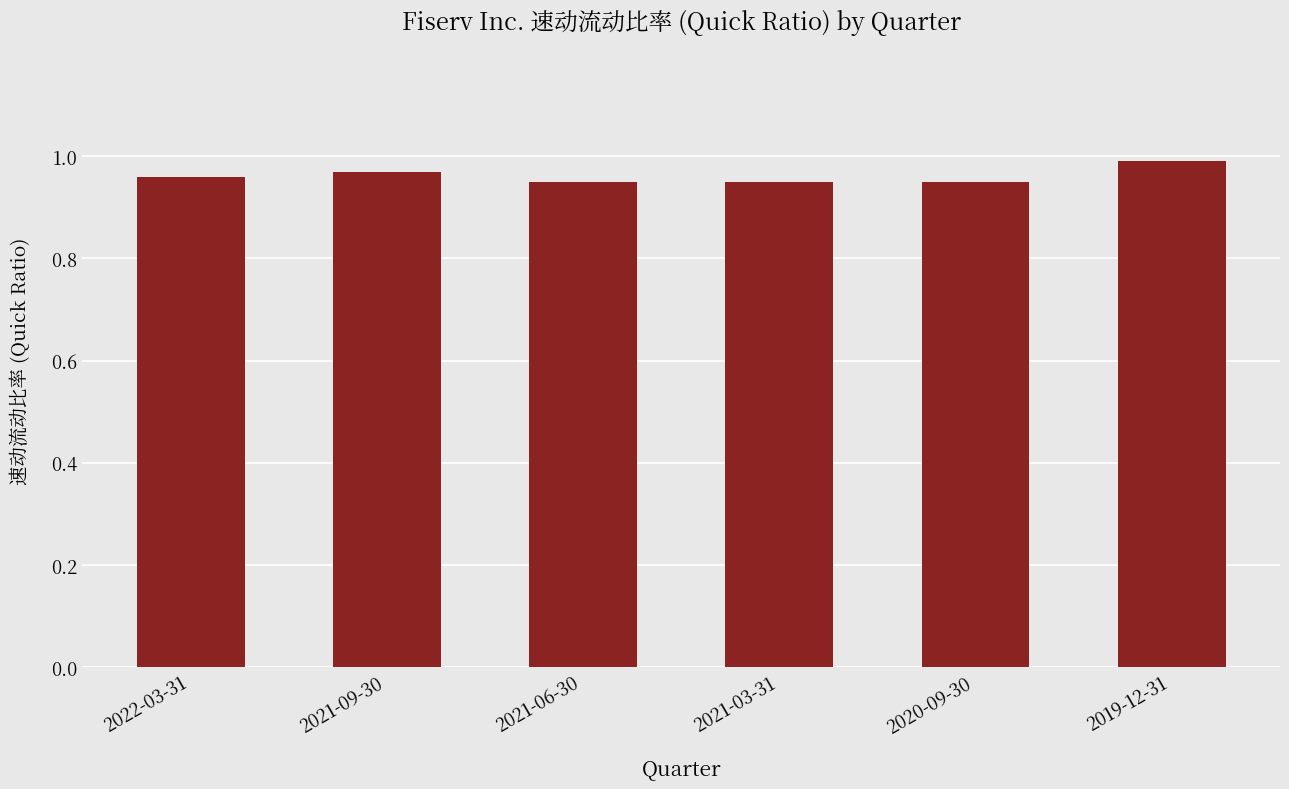

Which has a higher value, 2021-09-30 or 2020-09-30?

2021-09-30